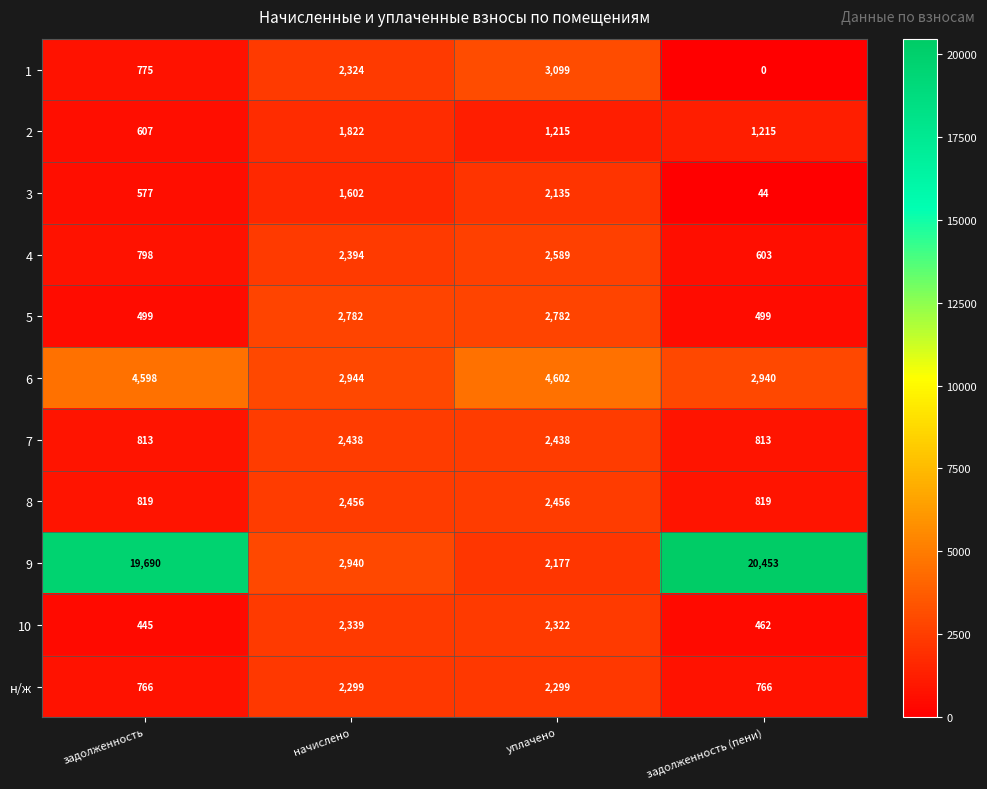

Between задолженность and начислено, which series saw the biggest shift?

9